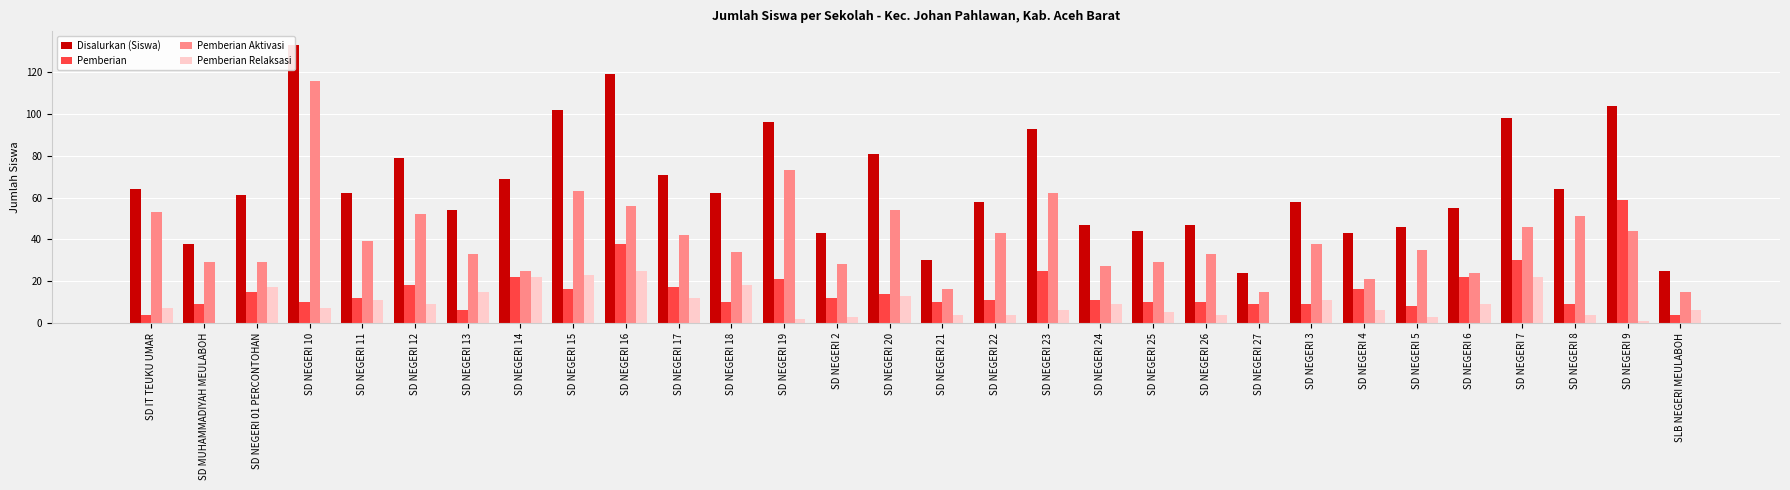

At which label does Pemberian Relaksasi reach its peak?

SD NEGERI 16